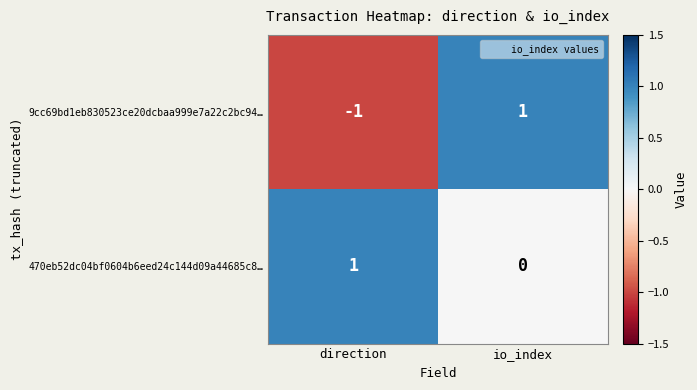

Between direction and io_index, which series saw the biggest shift?

9cc69bd1eb830523ce20dcbaa999e7a22c2bc94…